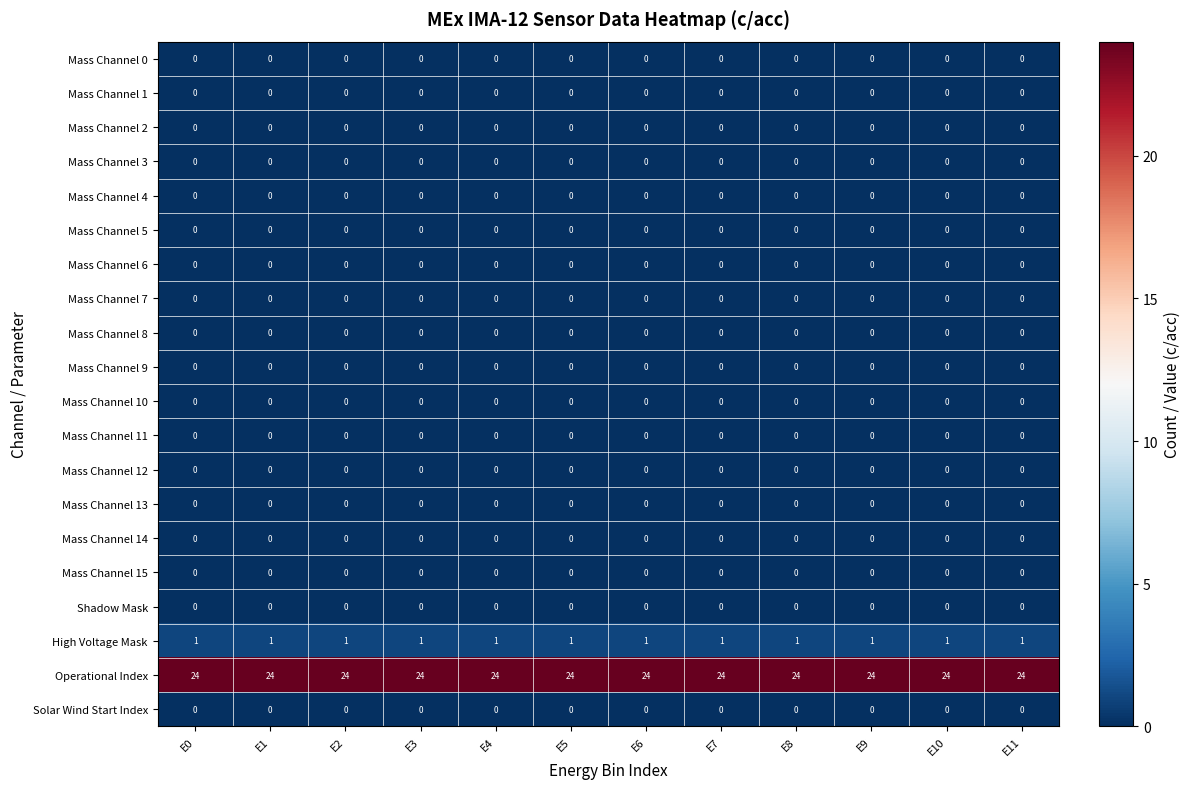

Which series has the largest total across all categories?

Operational Index